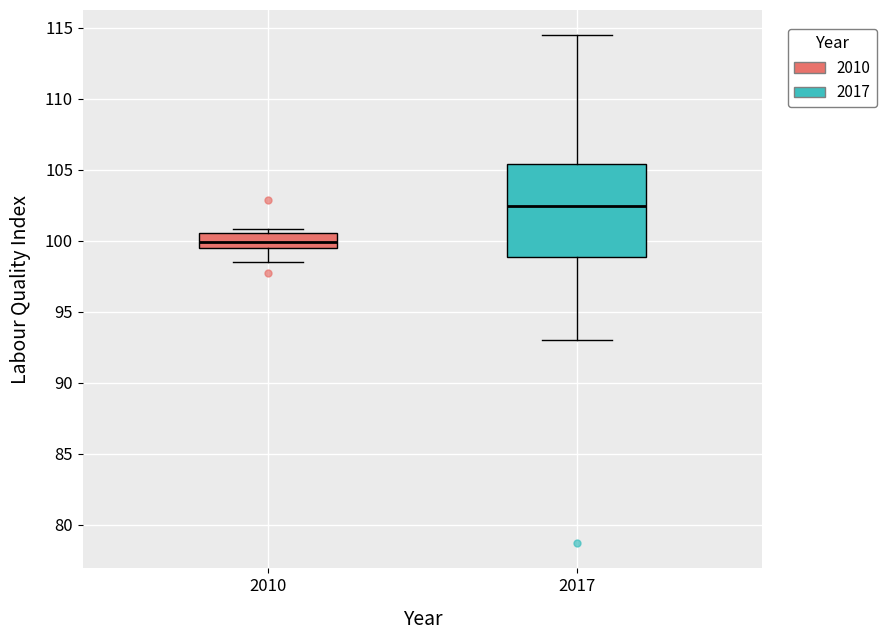

Where is the upper edge of the box at x = 2010 on the y-axis? The values are not printed on the chart, so give them approximately, as read against the axis.

100.5